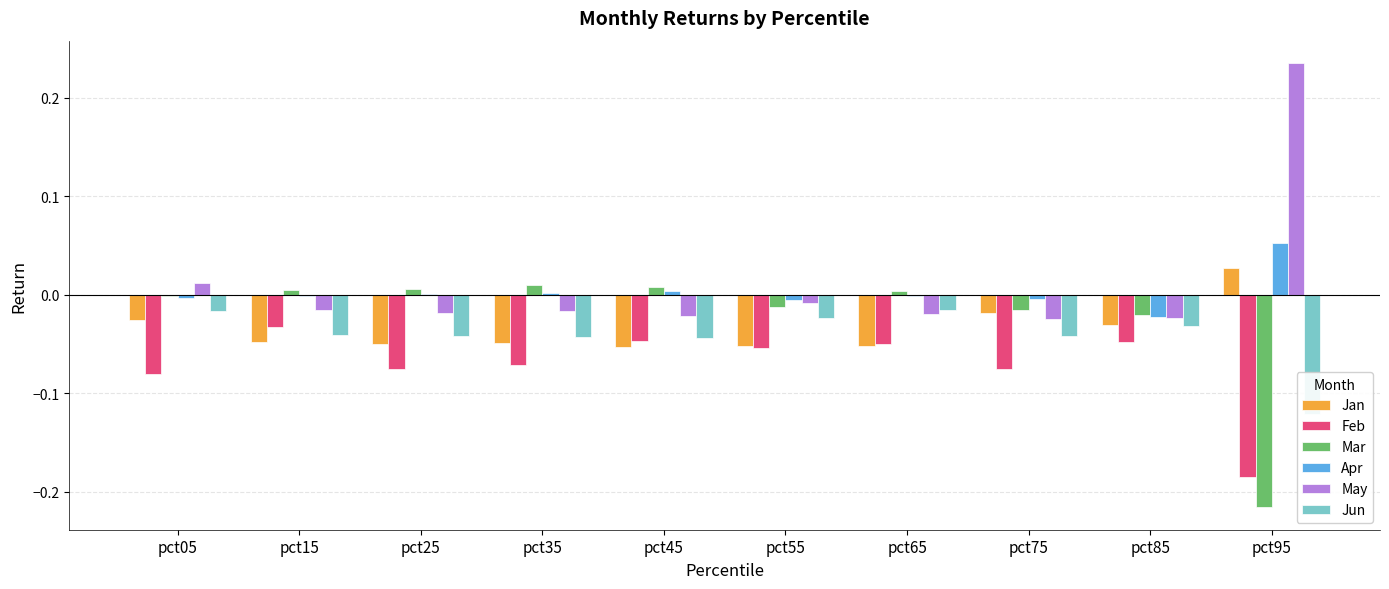

How many distinct data groups are displayed?

6